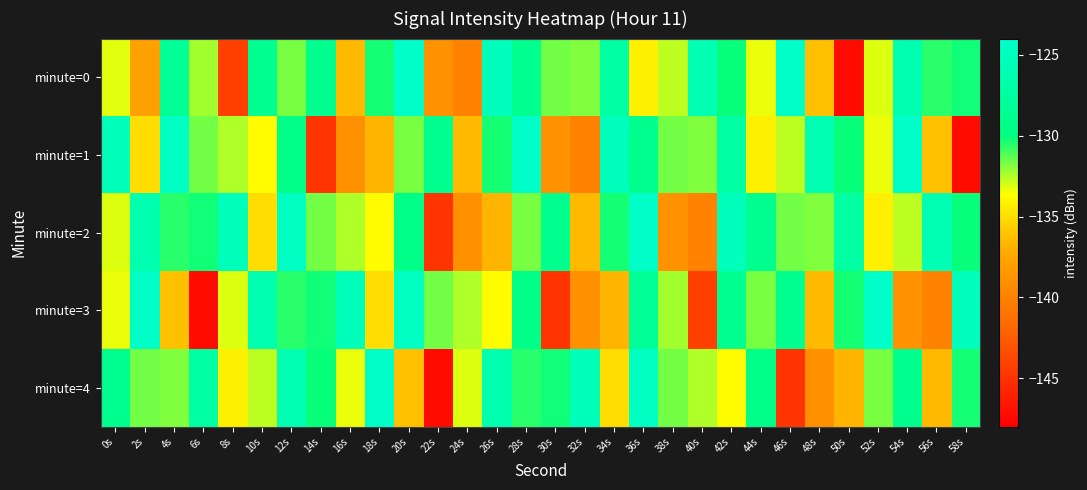

What is the difference between the highest and lowest values at 0s?

8.0